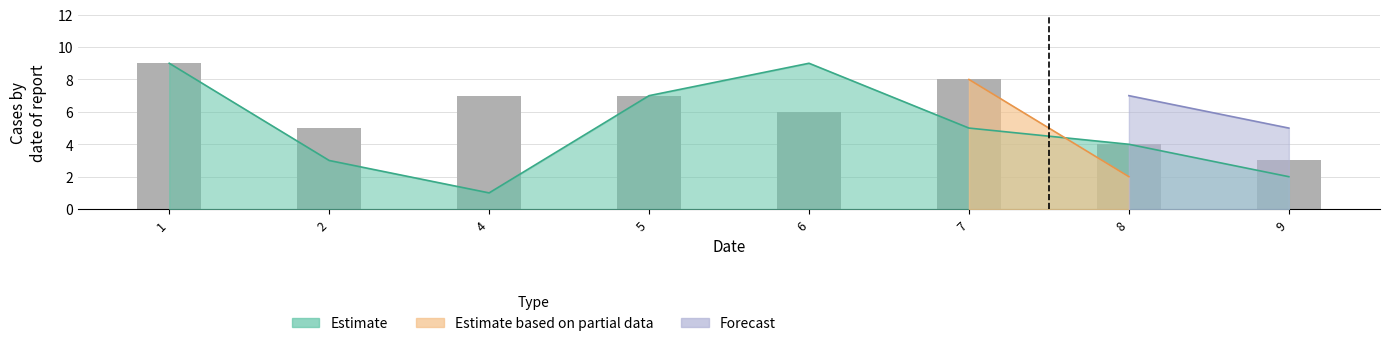

Is it true that the value at 5 is 2?

False